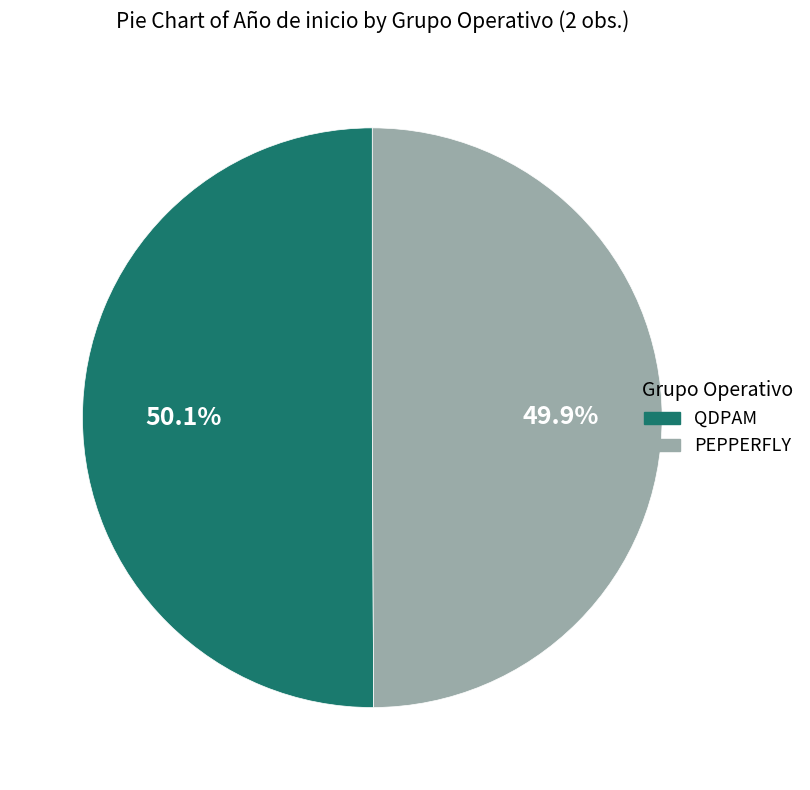

Is there any slice that represents more than half of the pie?

Yes